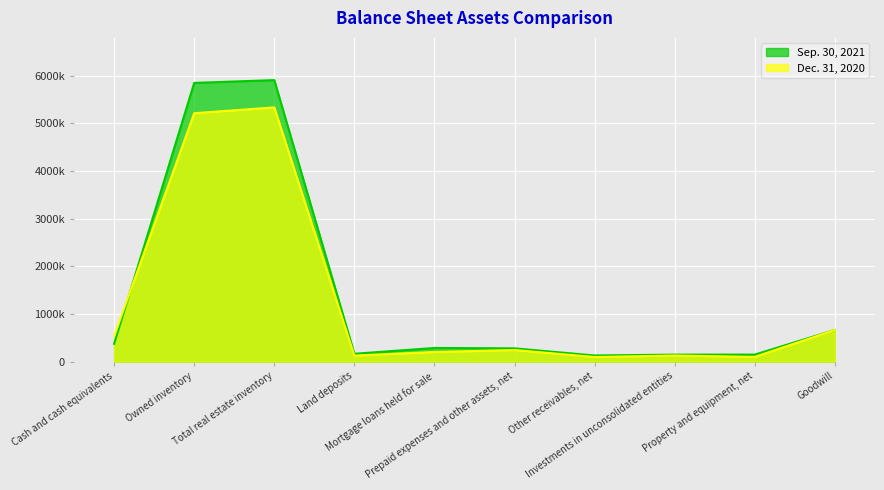

What is the label of the 3rd point from the left?

Total real estate inventory